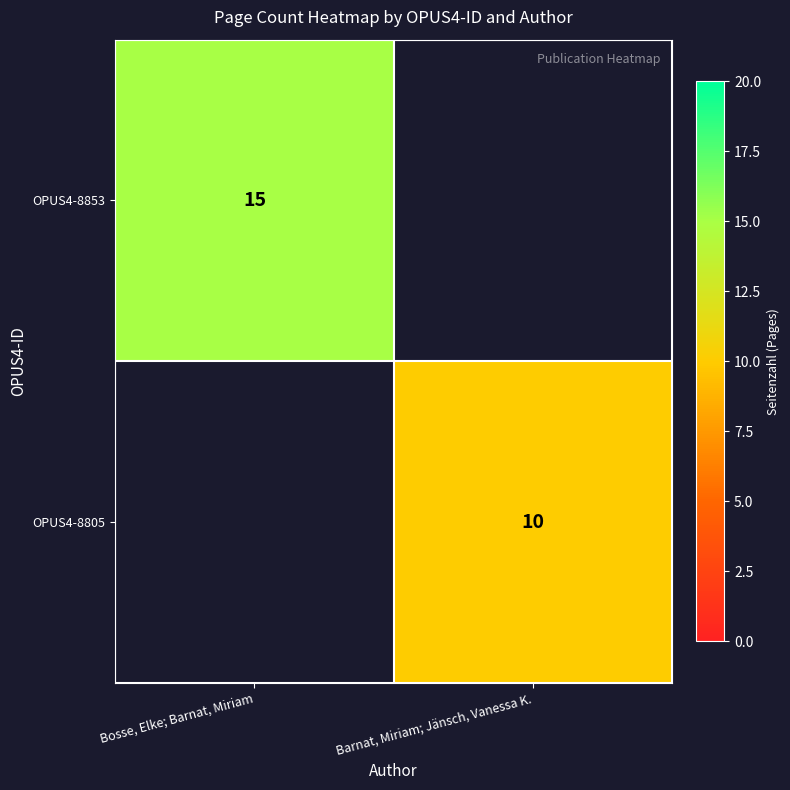

At which category is the sum across all series the highest?

Bosse, Elke; Barnat, Miriam